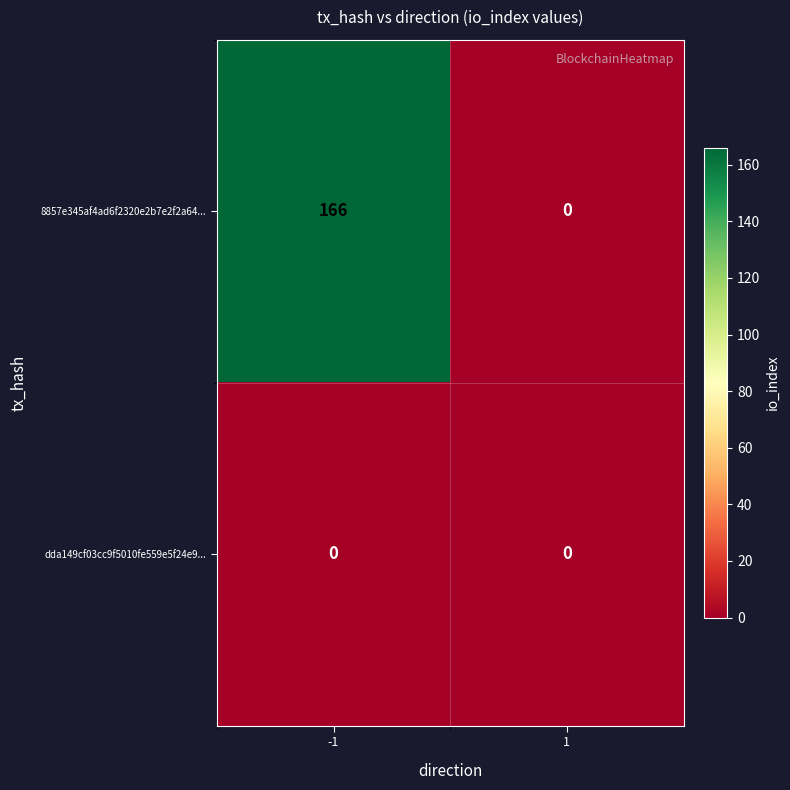

Count the number of categories in the chart.

2